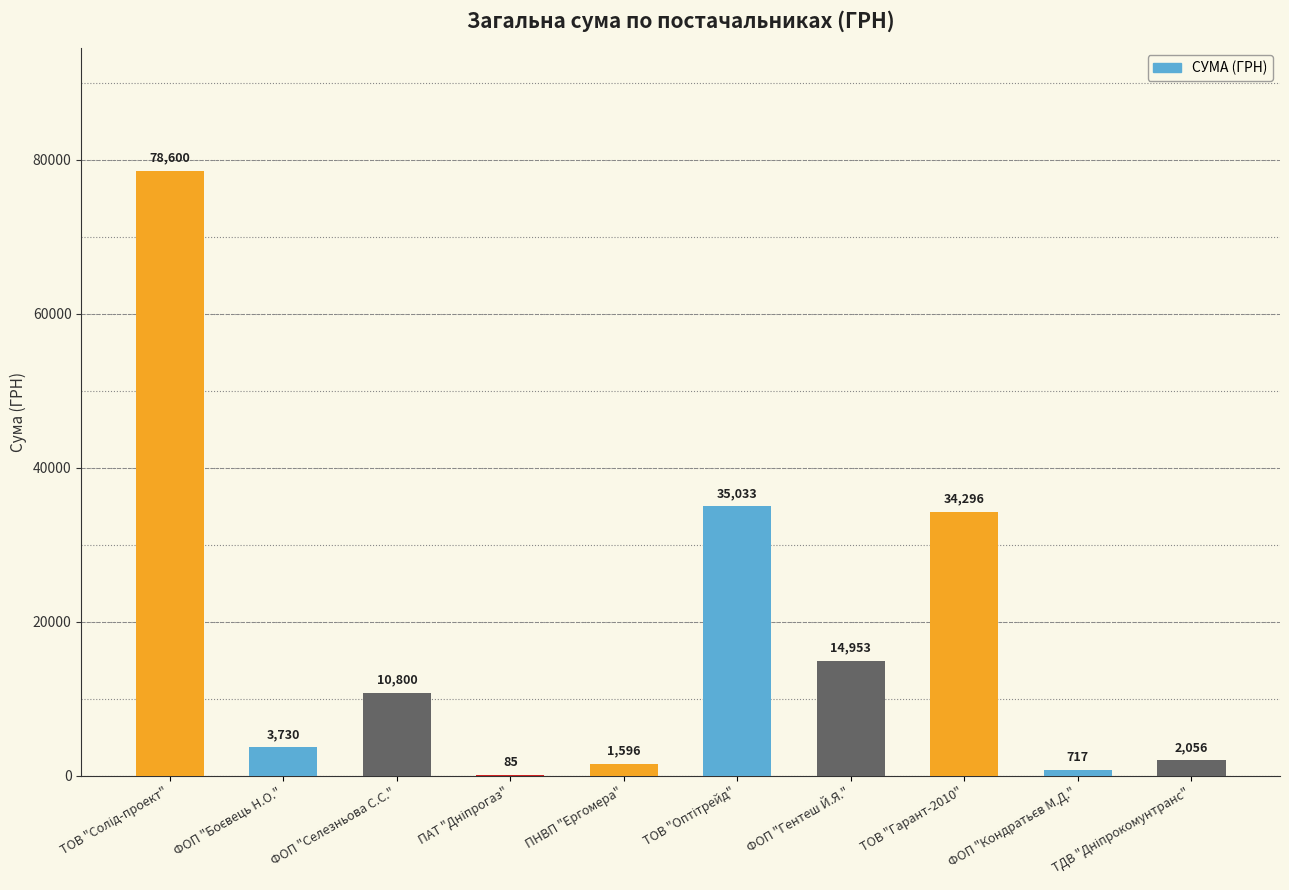

What is the maximum value shown in the chart?

78600.0